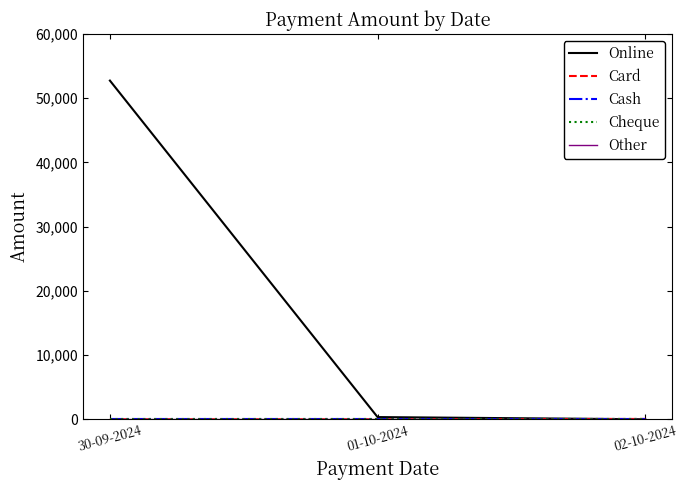

Is this an area chart (filled region under the line)?

No